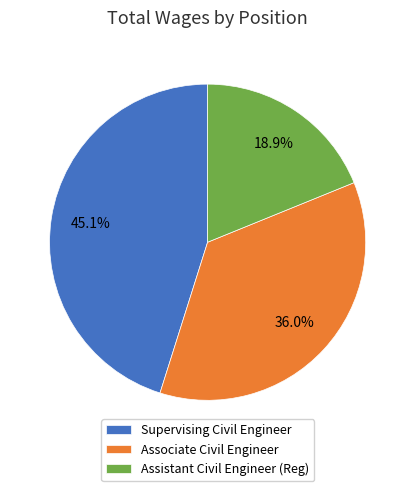

Which slice is the largest?

Supervising Civil Engineer